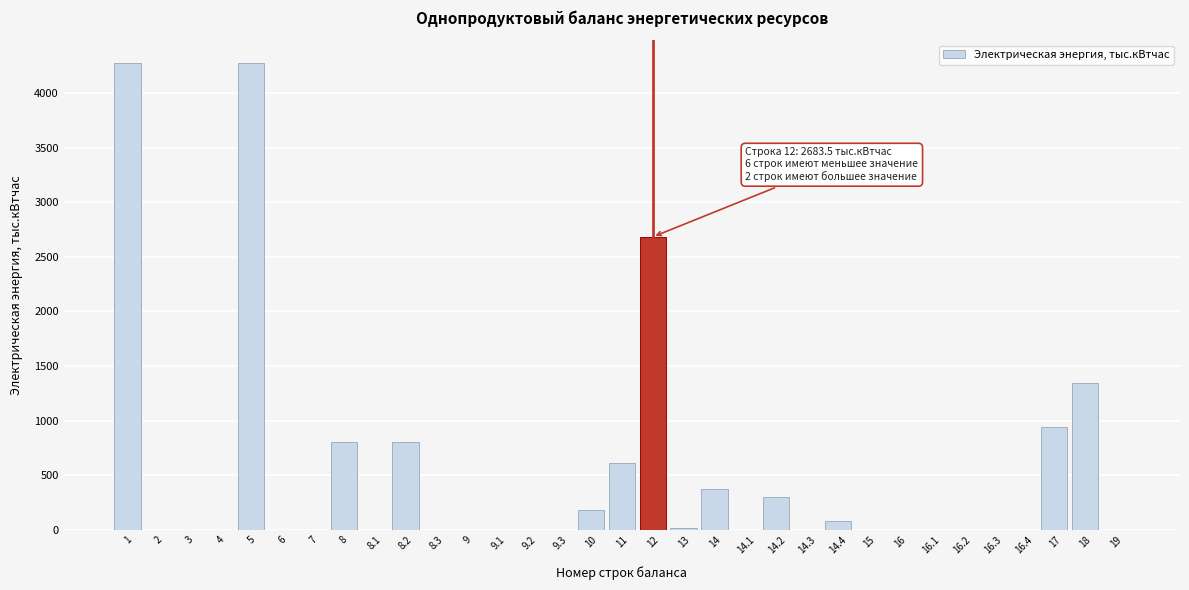

The value at 18 is 2059.9. True or false?

False